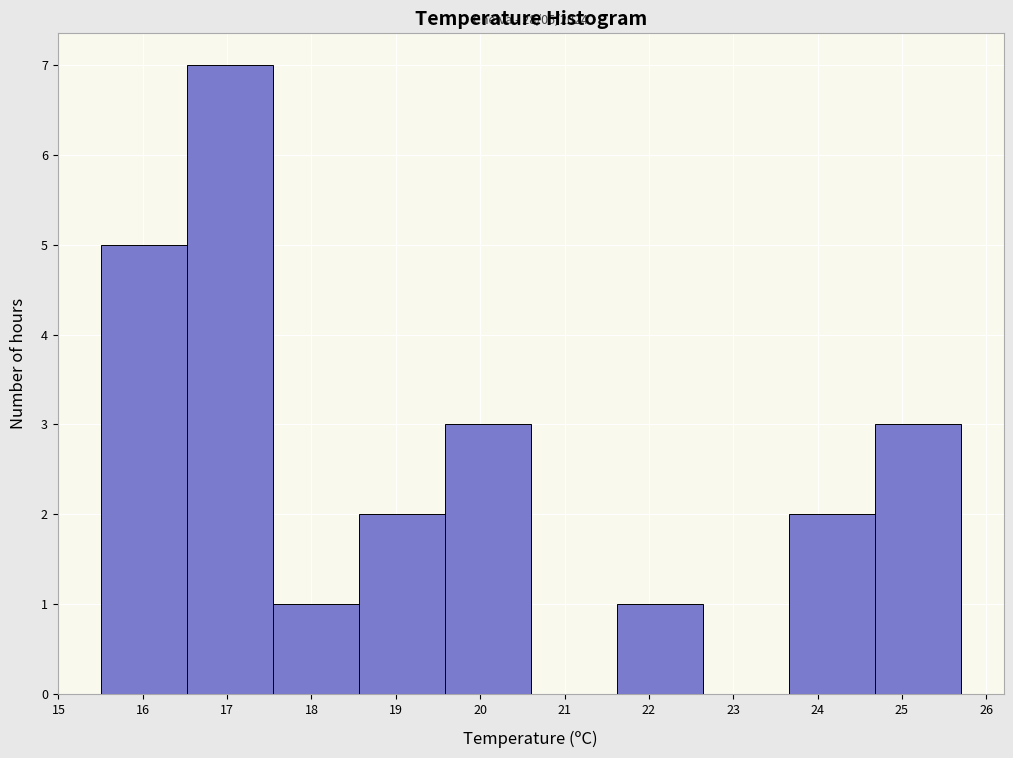

Which range on the x-axis has the tallest bar?

16.52 to 17.54